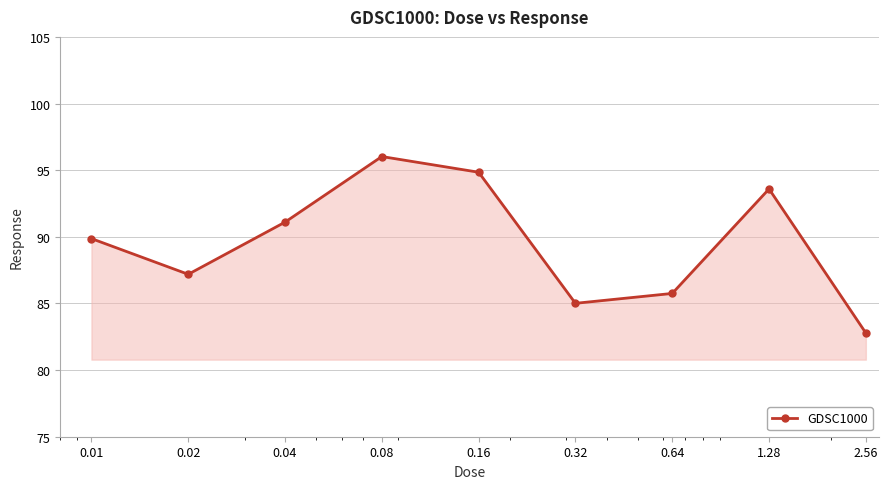

True or false: the data has more than 0 interior local peaks.

True